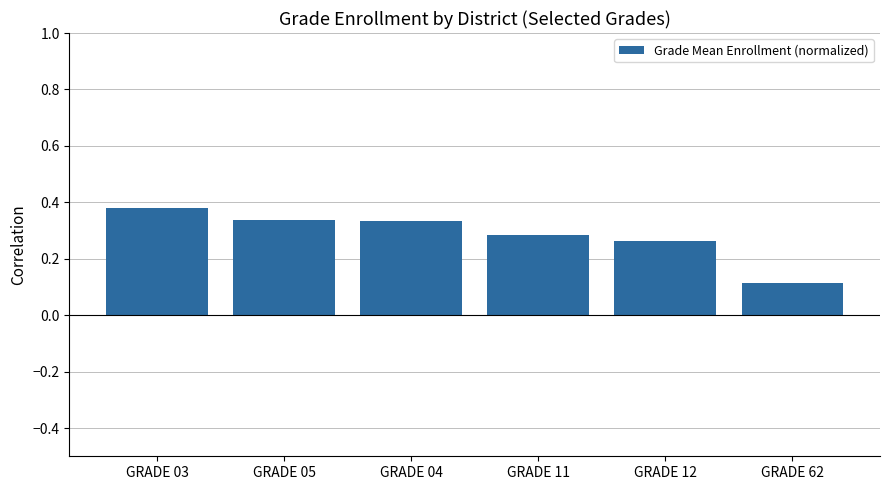

Which has a higher value, GRADE 62 or GRADE 11?

GRADE 11